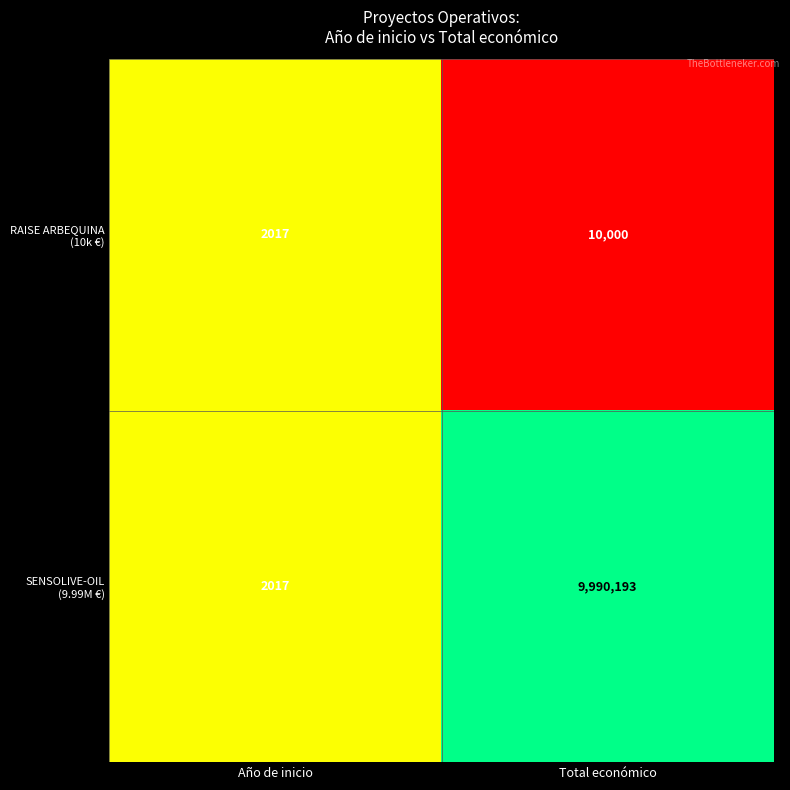

What is the spread (max minus min) of values at Total económico?

9980193